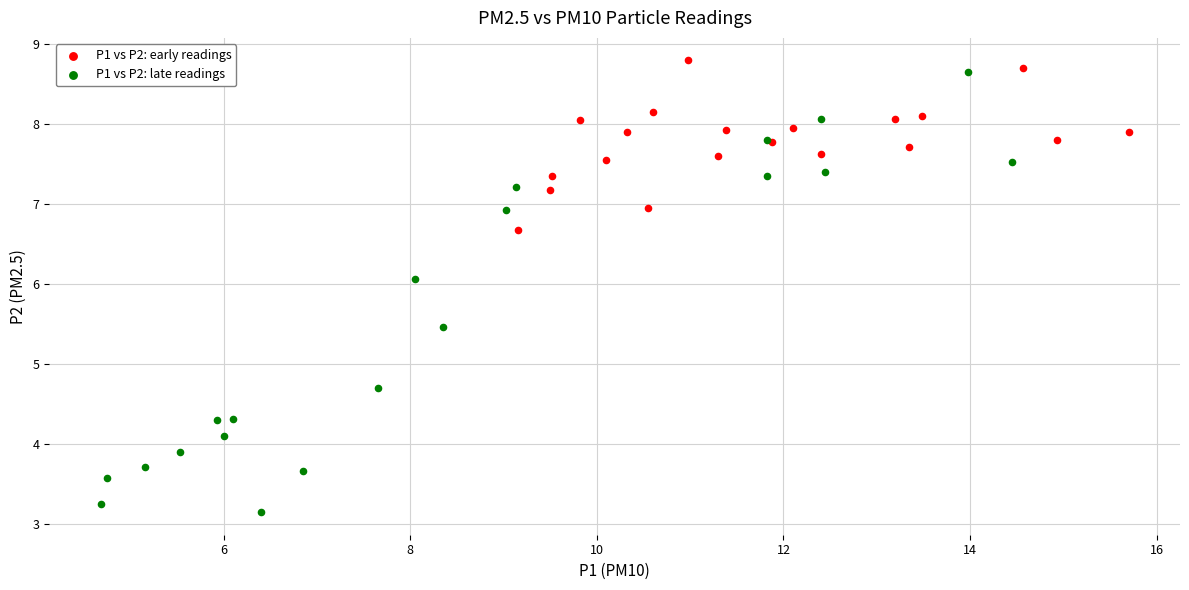

Which series has the largest Y range (max minus min)?

P1 vs P2: late readings